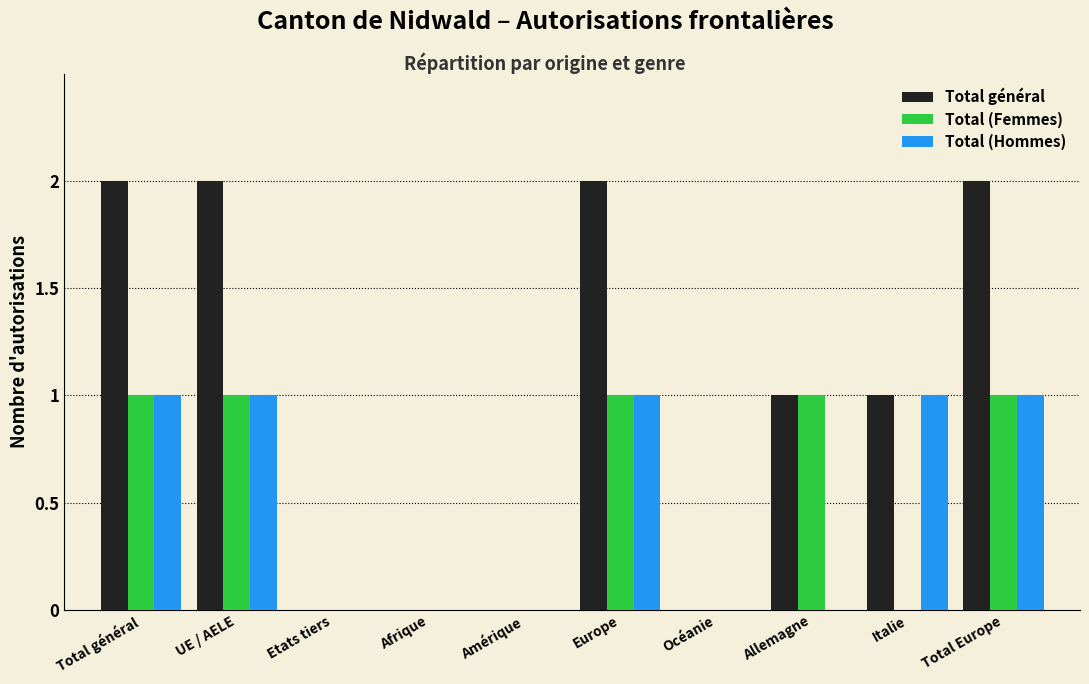

Reading left to right, list all the values displayed in this chart.

Total général: Total général=2	UE / AELE=2	Etats tiers=0	Afrique=0	Amérique=0	Europe=2	Océanie=0	Allemagne=1	Italie=1	Total Europe=2
Total (Femmes): Total général=1	UE / AELE=1	Etats tiers=0	Afrique=0	Amérique=0	Europe=1	Océanie=0	Allemagne=1	Italie=0	Total Europe=1
Total (Hommes): Total général=1	UE / AELE=1	Etats tiers=0	Afrique=0	Amérique=0	Europe=1	Océanie=0	Allemagne=0	Italie=1	Total Europe=1